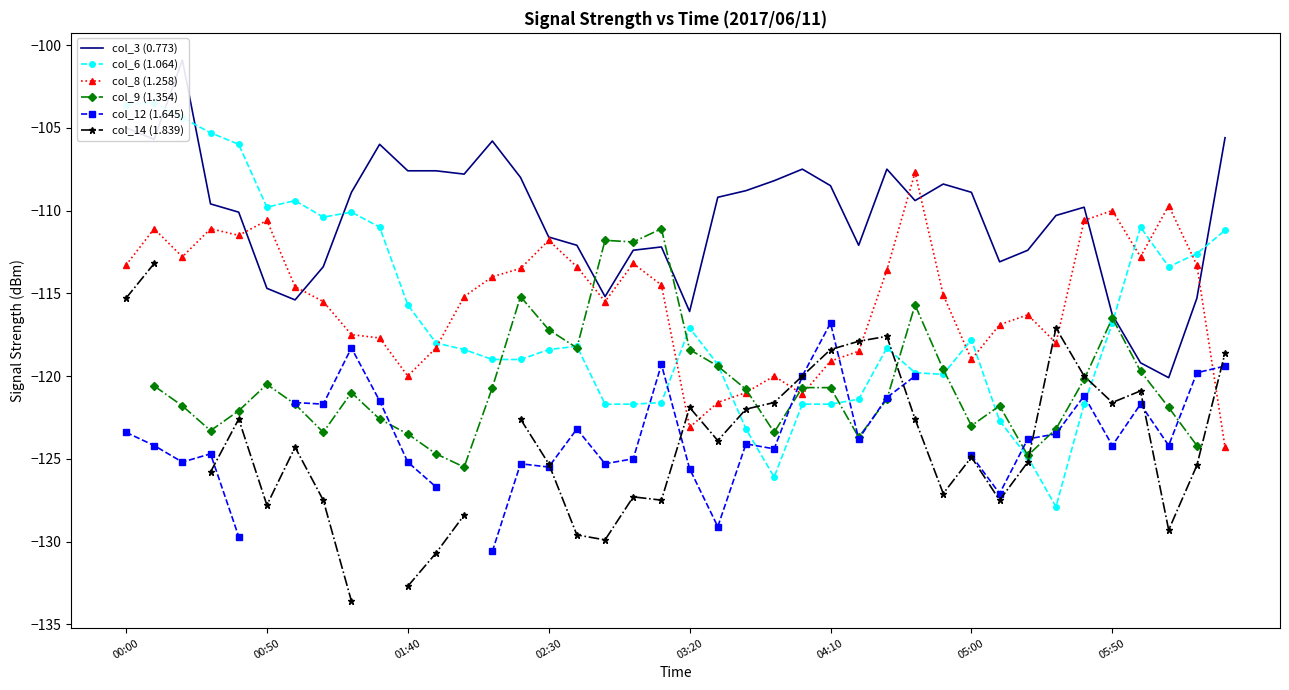

True or false: col_9 (1.354) has more than 0 interior local peaks.

True